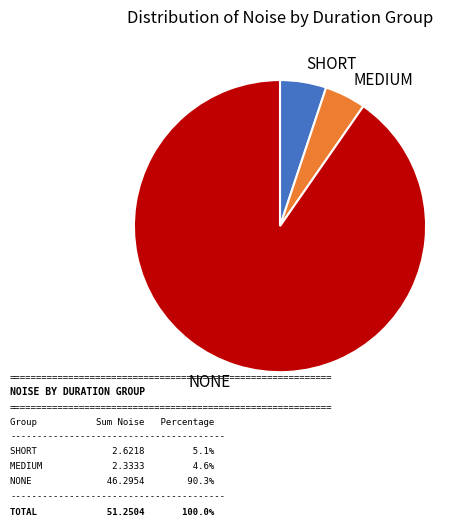

Rank the categories by value from highest to lowest.

NONE, SHORT, MEDIUM